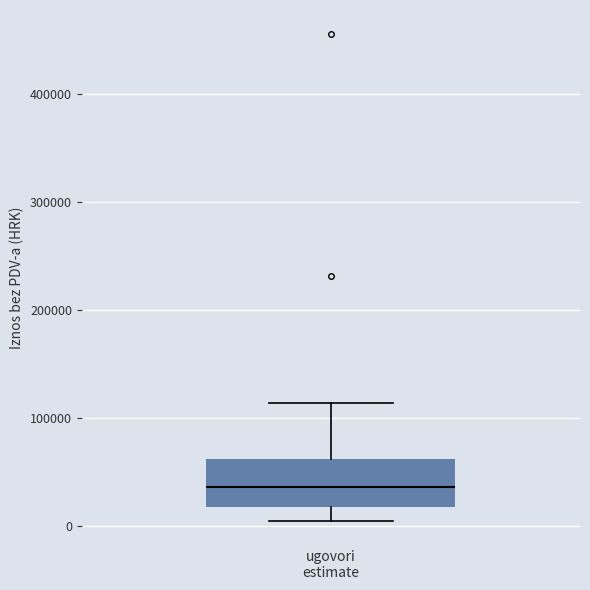

Where does the median line of the box for ugovori estimate sit on the y-axis? The values are not printed on the chart, so give them approximately, as read against the axis.

40000